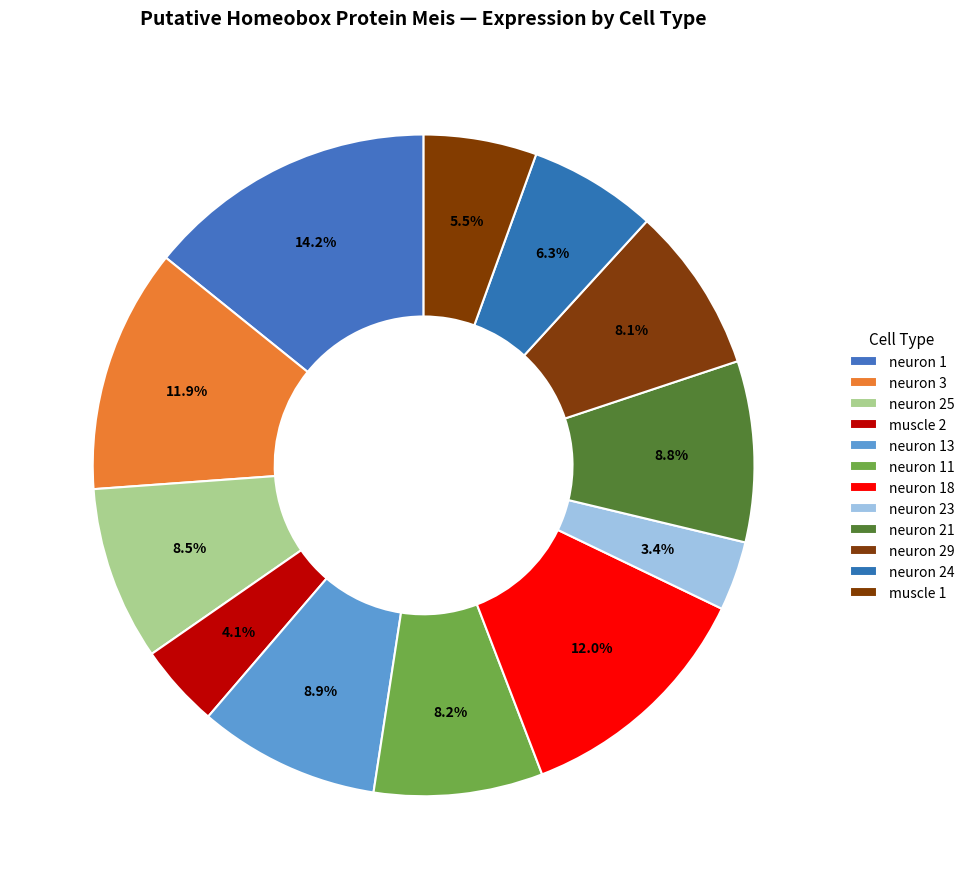

How many segments does this pie chart have?

12